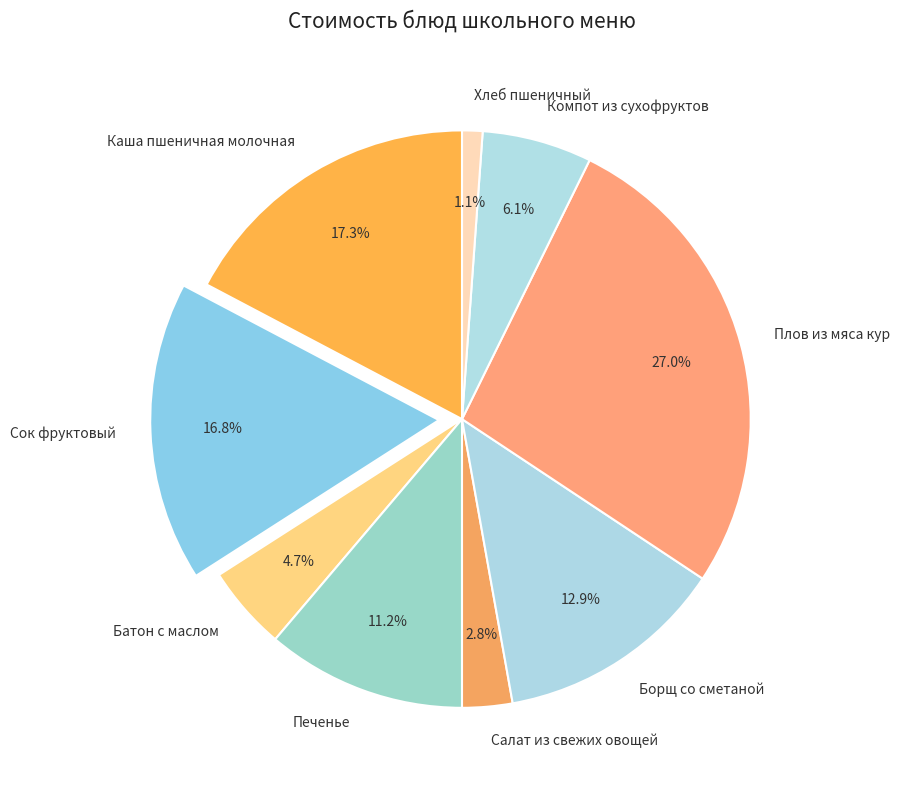

Count the number of slices in the pie.

9